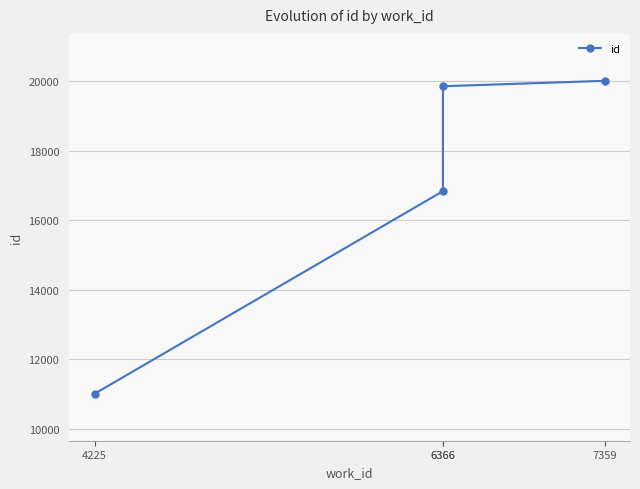

Reading right to left, extract all data points from this chart.

20014	19858	16838	11007